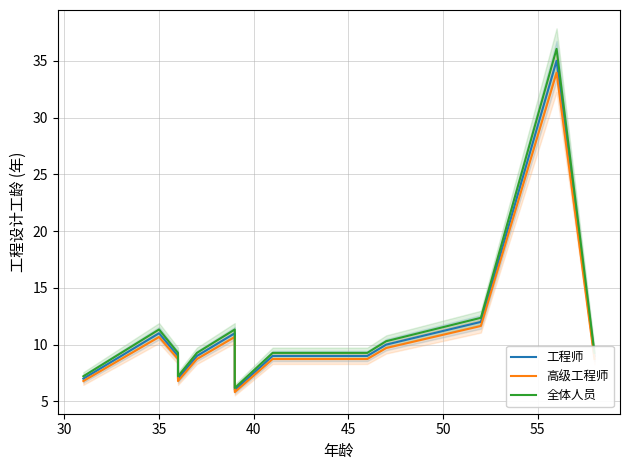

True or false: 高级工程师 has more than 0 interior local peaks.

True